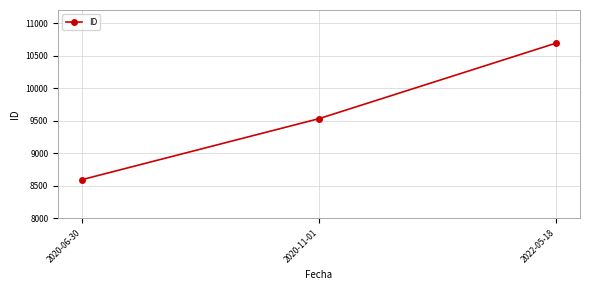

What position from the left is 2020-11-01?

2